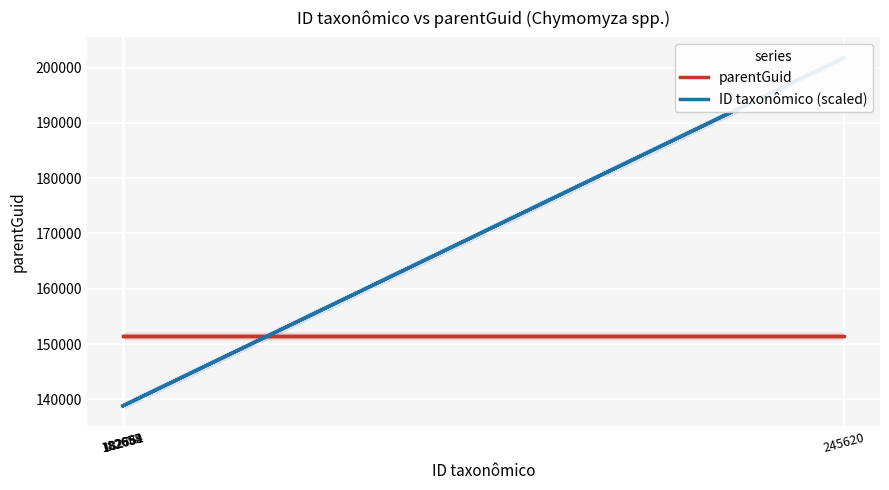

Which category has the lowest value across all series?

182652